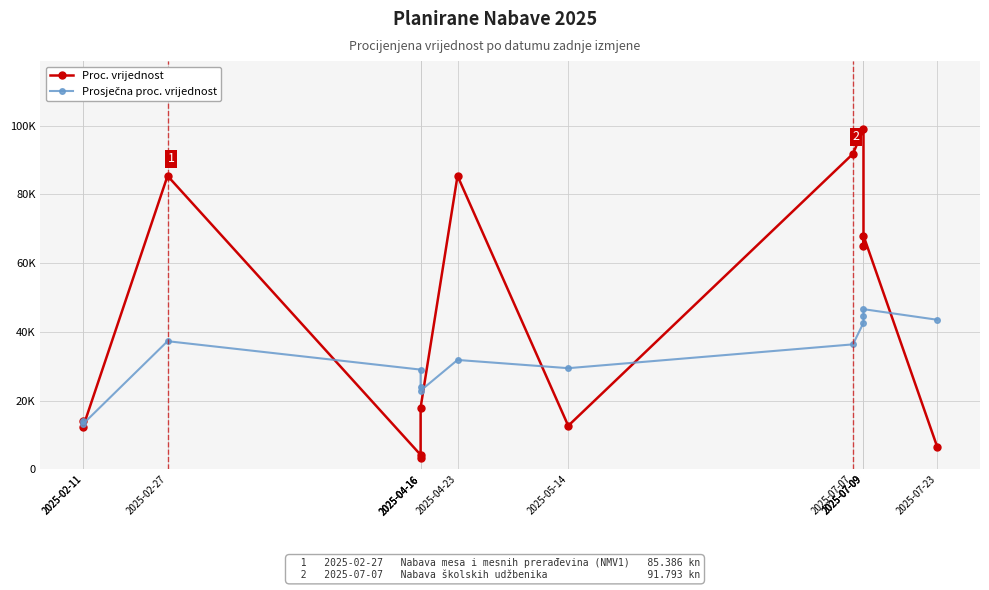

What is the difference between the maximum and minimum values in the Prosječna proc. vrijednost series?

33355.3